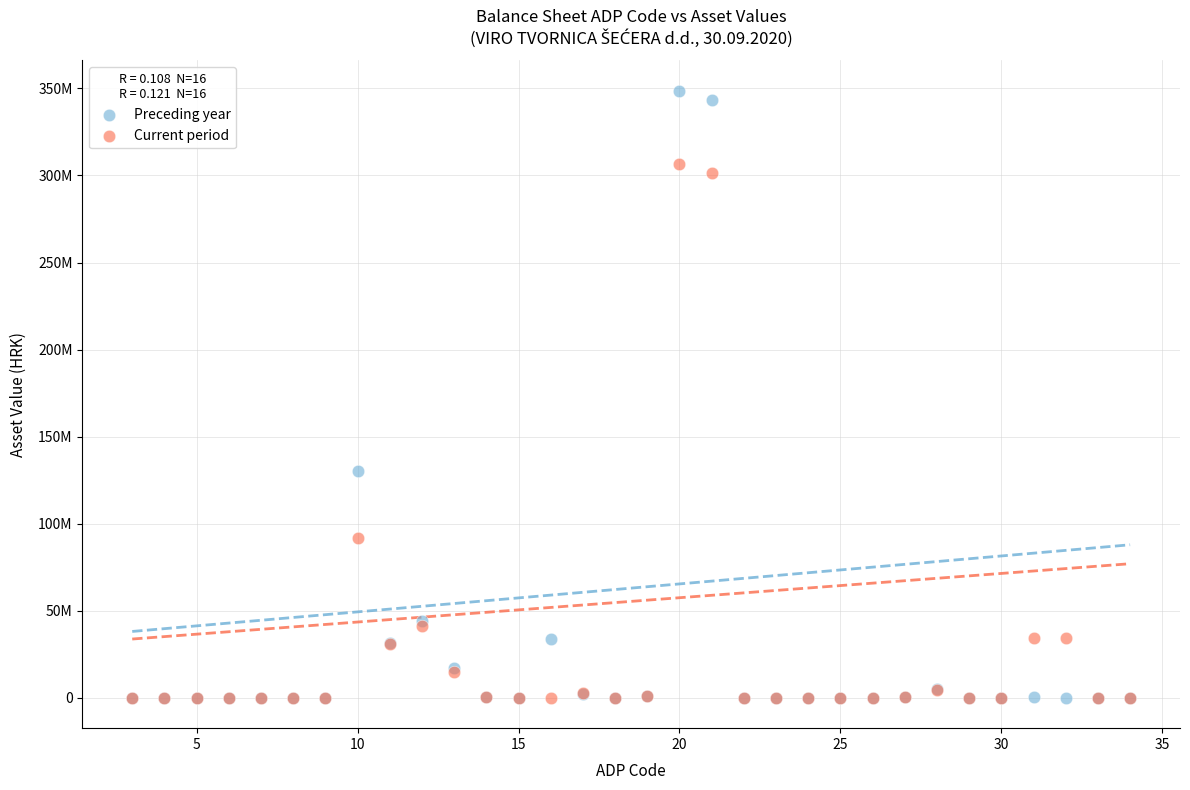

What are all the series names shown in the legend?

Preceding year, Current period